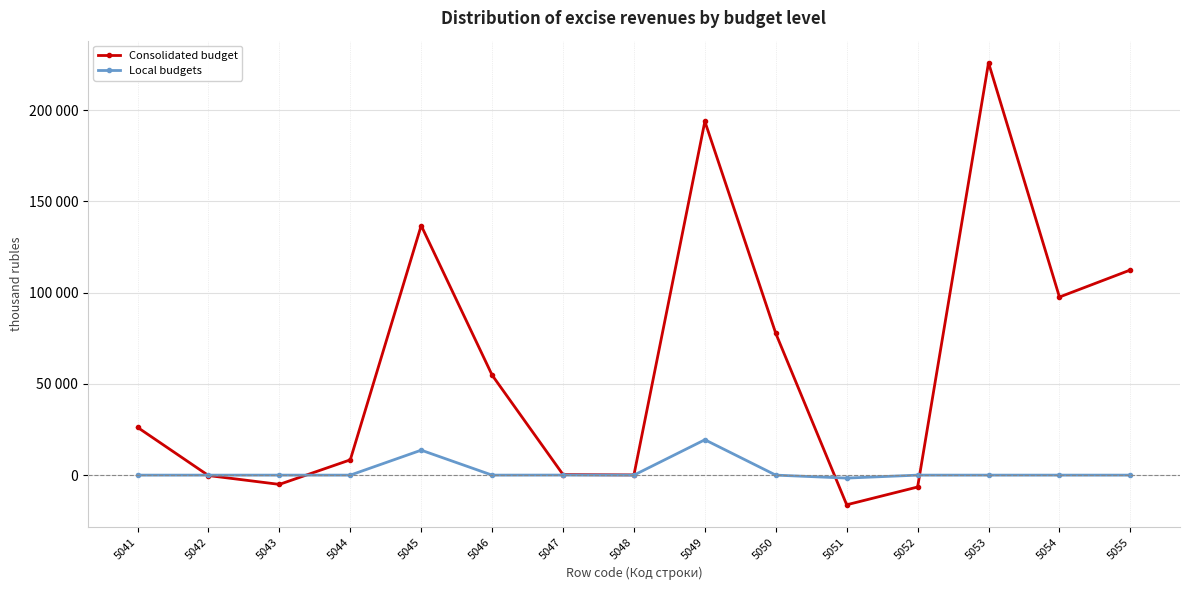

Is this an area chart (filled region under the line)?

No